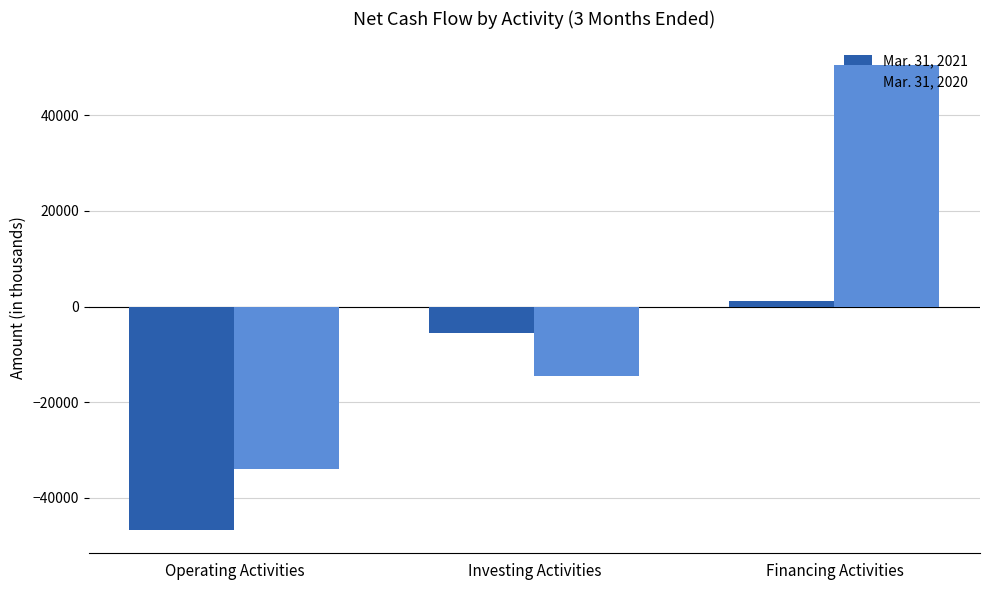

What is the value of the Mar. 31, 2020 bar at the 1st from the left?

-34007